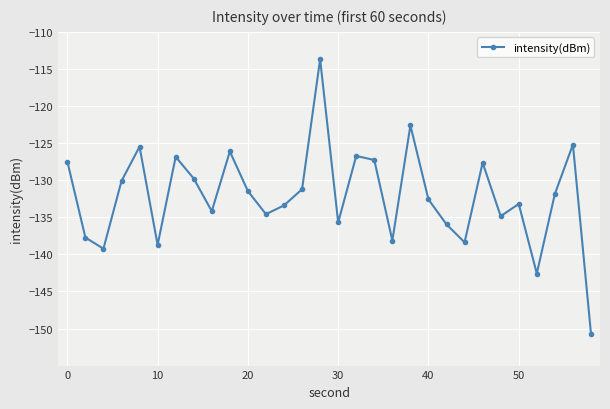

True or false: the data has more than 0 interior local peaks.

True